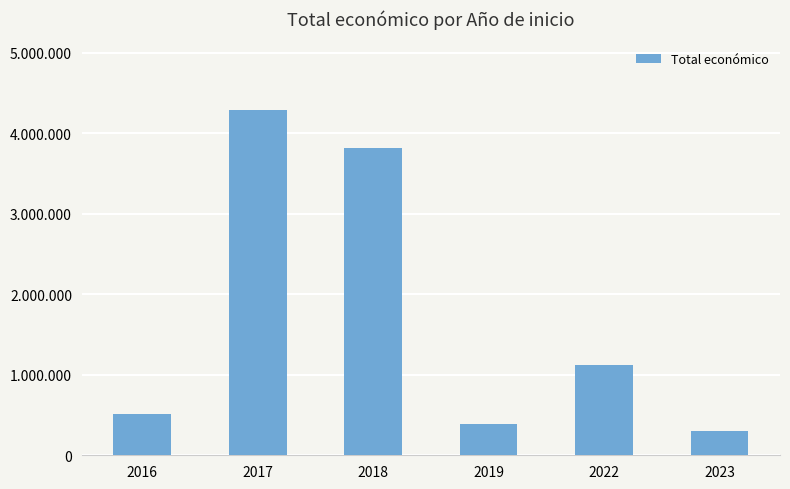

What is the ratio of the value at 2023 to the value at 2022?

0.3